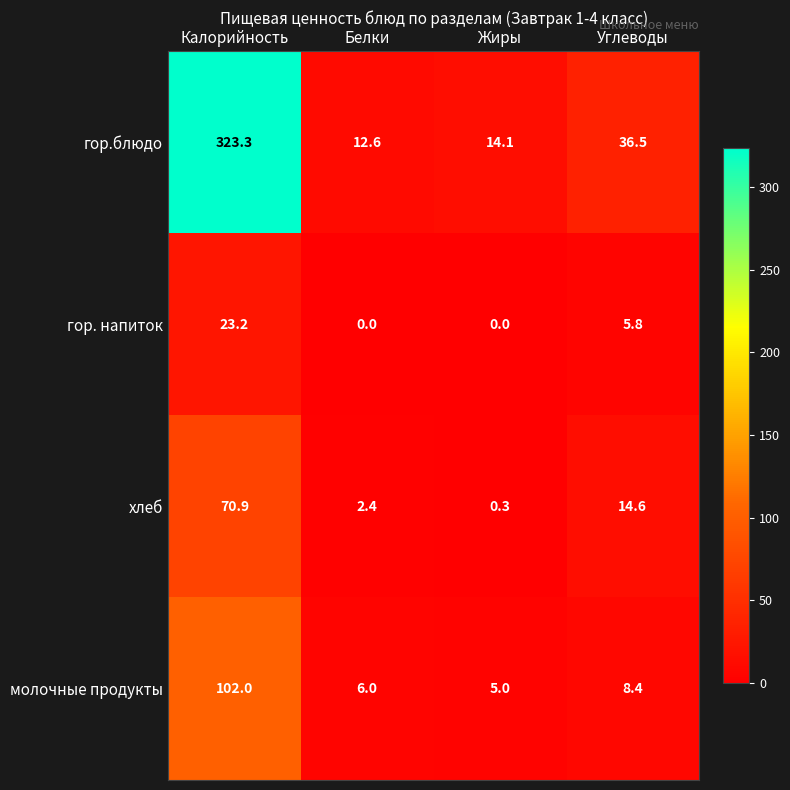

What is the sum of all гор.блюдо values?

386.5